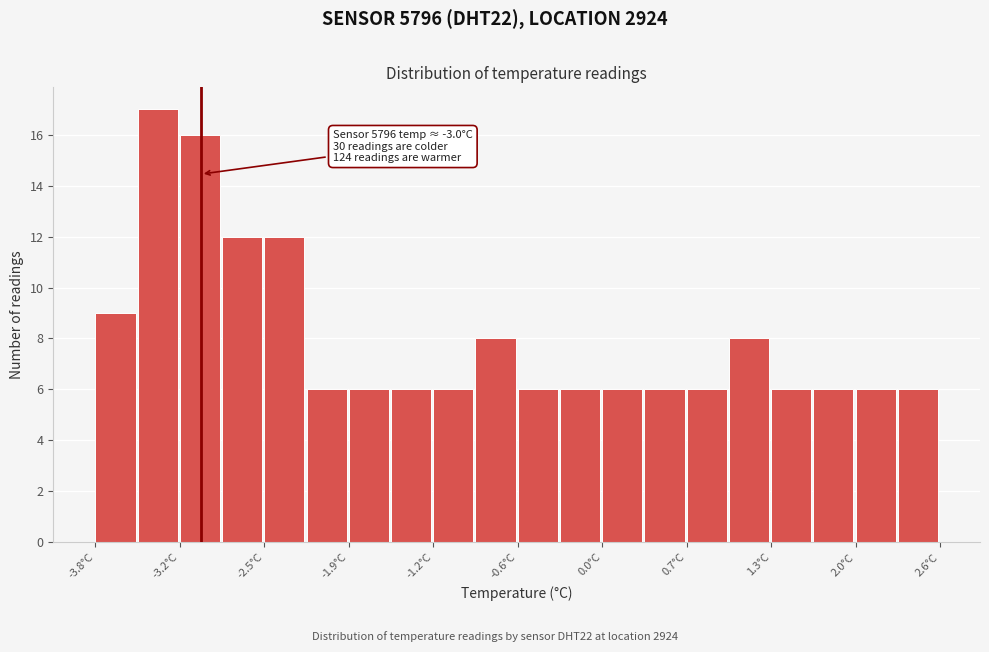

Around what value on the x-axis is the tallest bar? Give the approximate position of its centre, as read against the axis.

-3.3